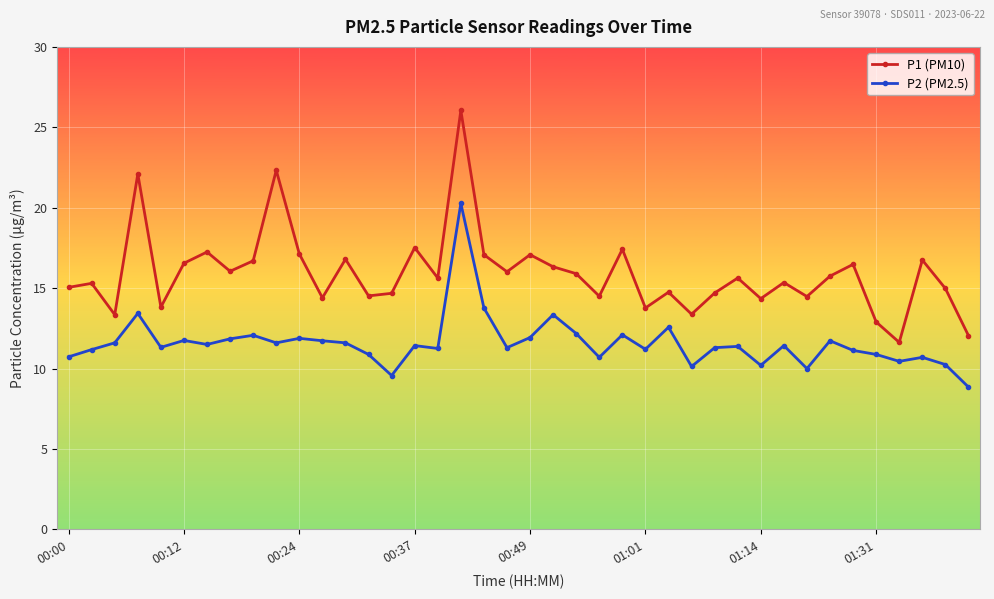

List the series in order of their peak value, lowest first.

P2 (PM2.5), P1 (PM10)